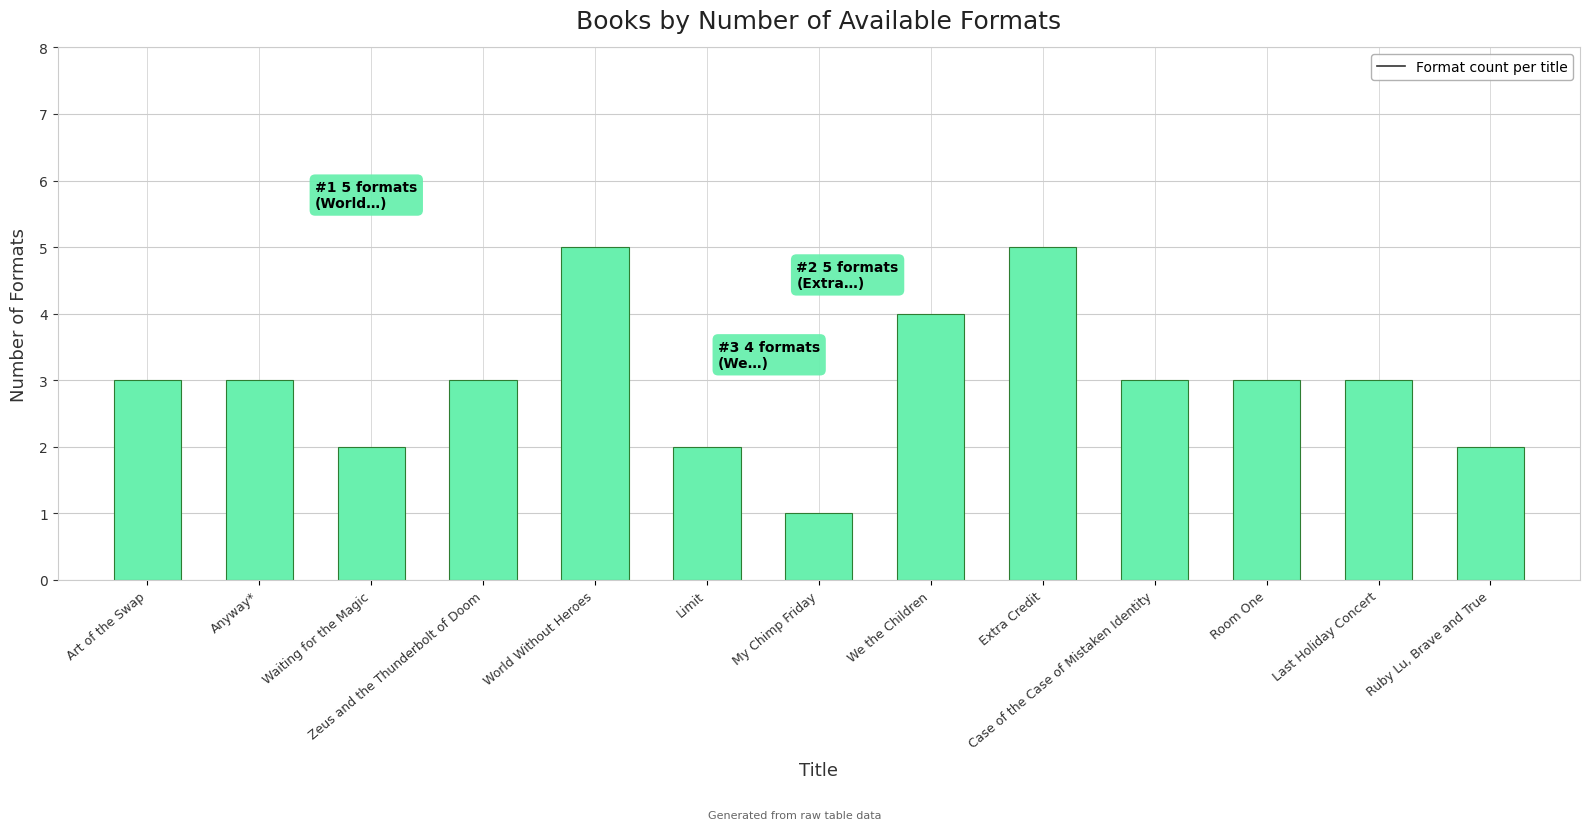

True or false: the data shows 4 at We the Children.

True